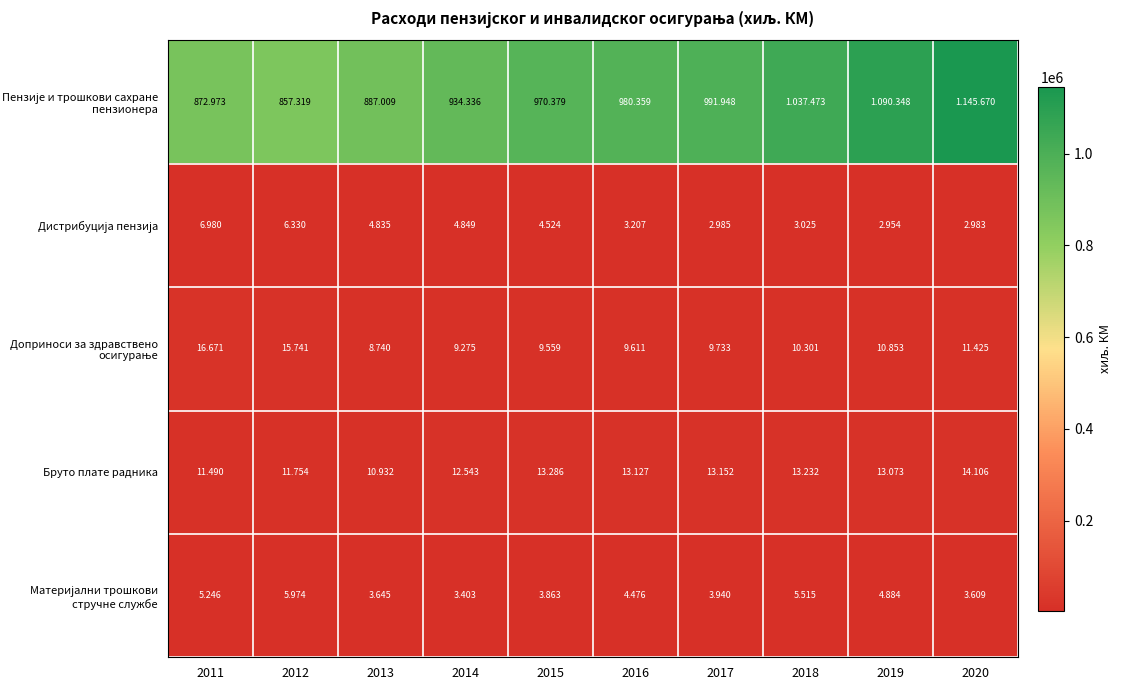

True or false: Дистрибуција пензија has a value of 1920 at 2014.

False